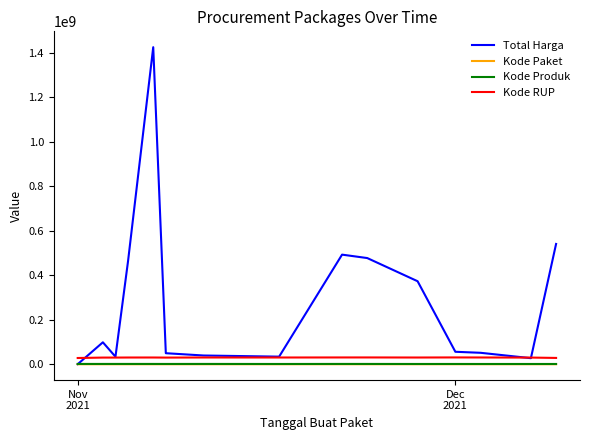

True or false: Kode Paket and Kode RUP cross at least once.

False